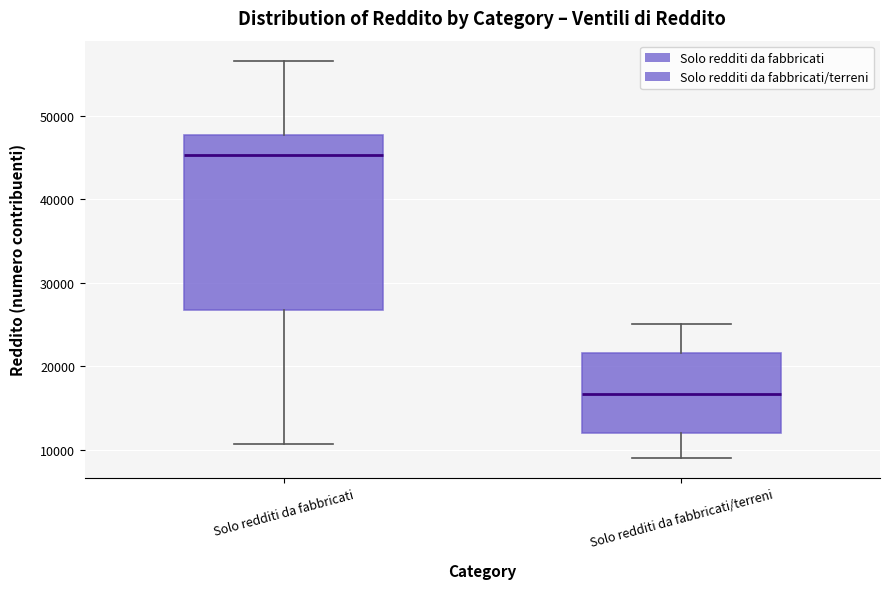

Reading left to right, transcribe this box plot: for each box, give where its median line is, the range the box spans, and where its two whiskers end, as read against the y-axis. The values are not printed on the chart, so give them approximately, as read against the axis.

Solo redditi da fabbricati: median 45000, box 27000 to 48000, whiskers 11000 to 57000
Solo redditi da fabbricati/terreni: median 17000, box 12000 to 22000, whiskers 9000 to 25000